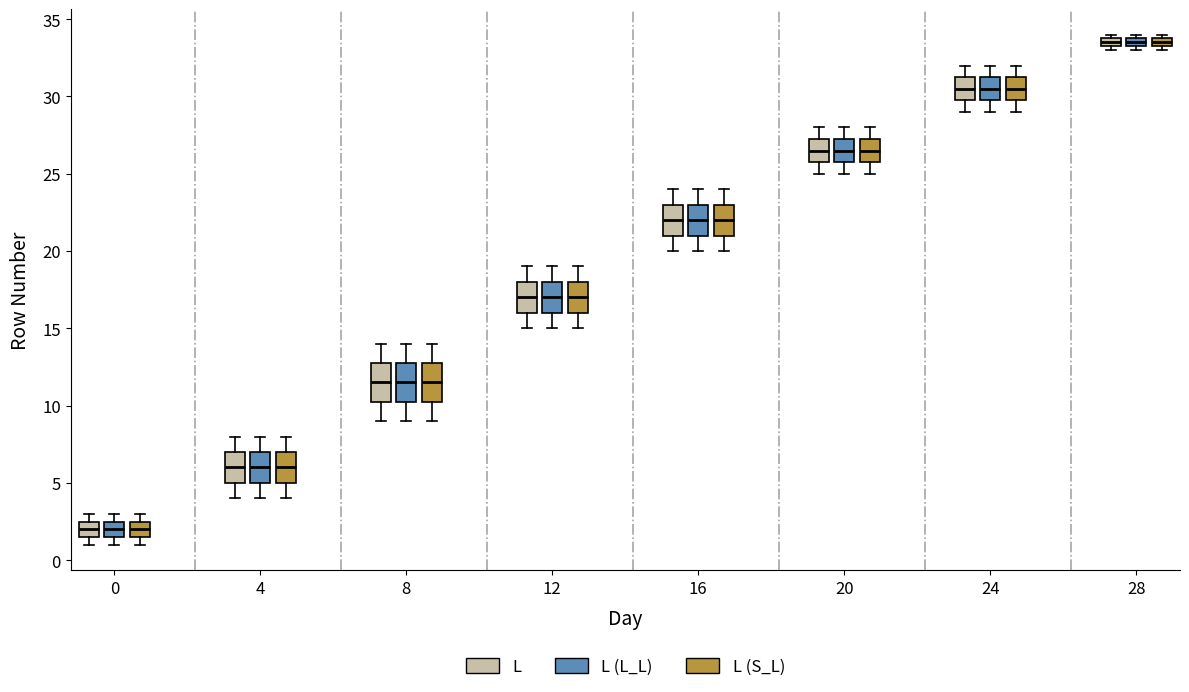

Where does the upper whisker of the box for 20 (L (S_L)) end on the y-axis? The values are not printed on the chart, so give them approximately, as read against the axis.

28.0